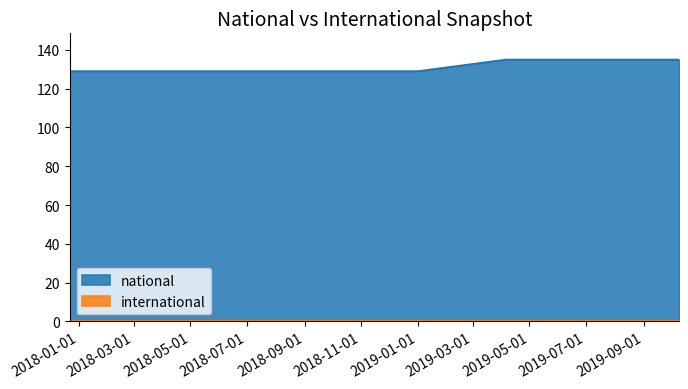

What is the label of the 4th point from the left?

2018-04-09